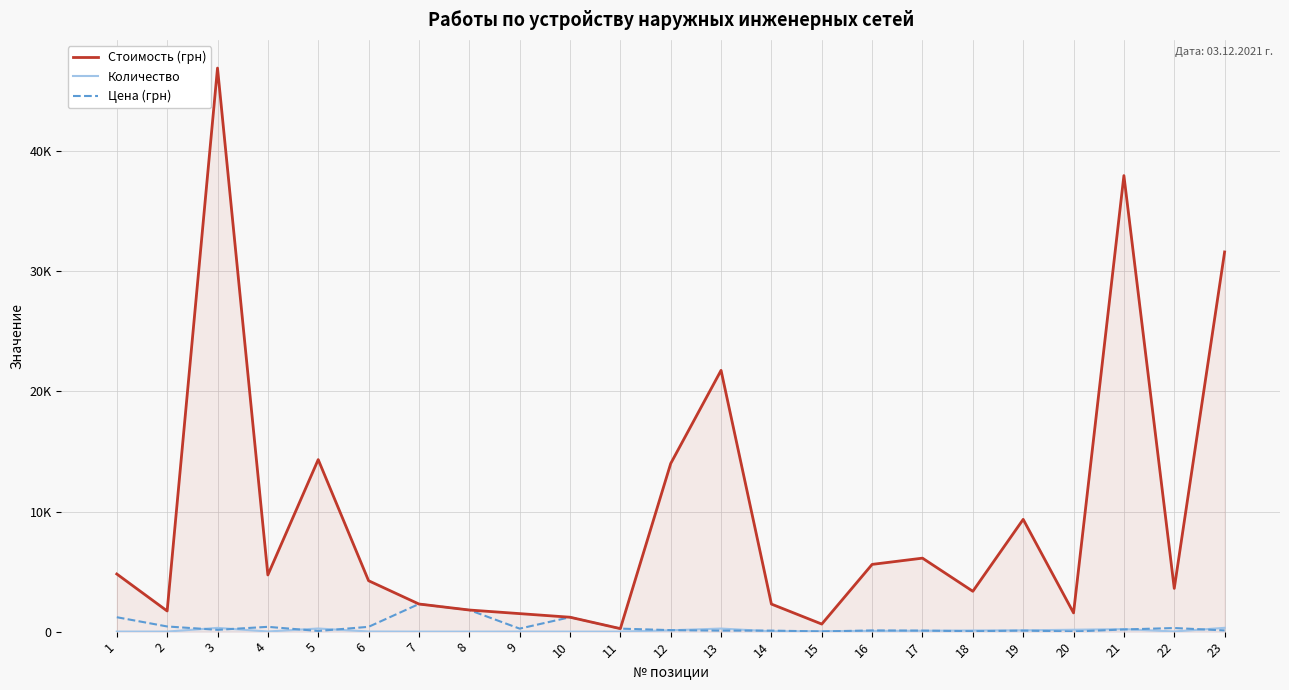

What is the value of the Стоимость (грн) point at the 8th from the left?

1800.0